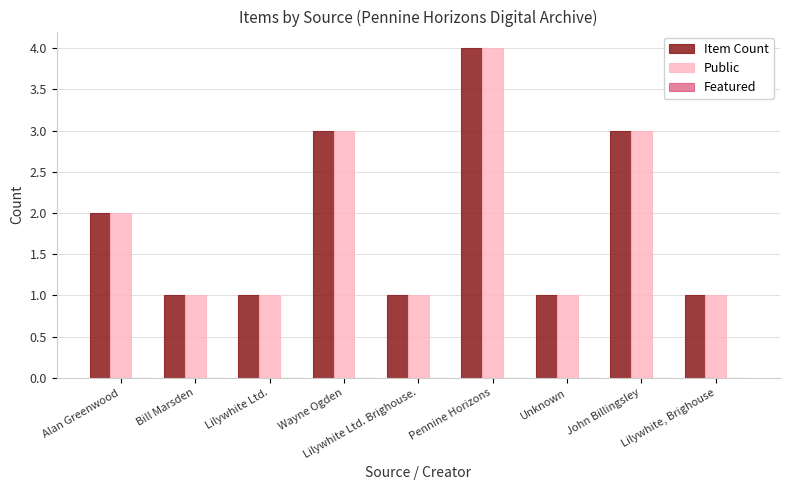

What is the difference between the maximum and second lowest values in the Item Count series?

3